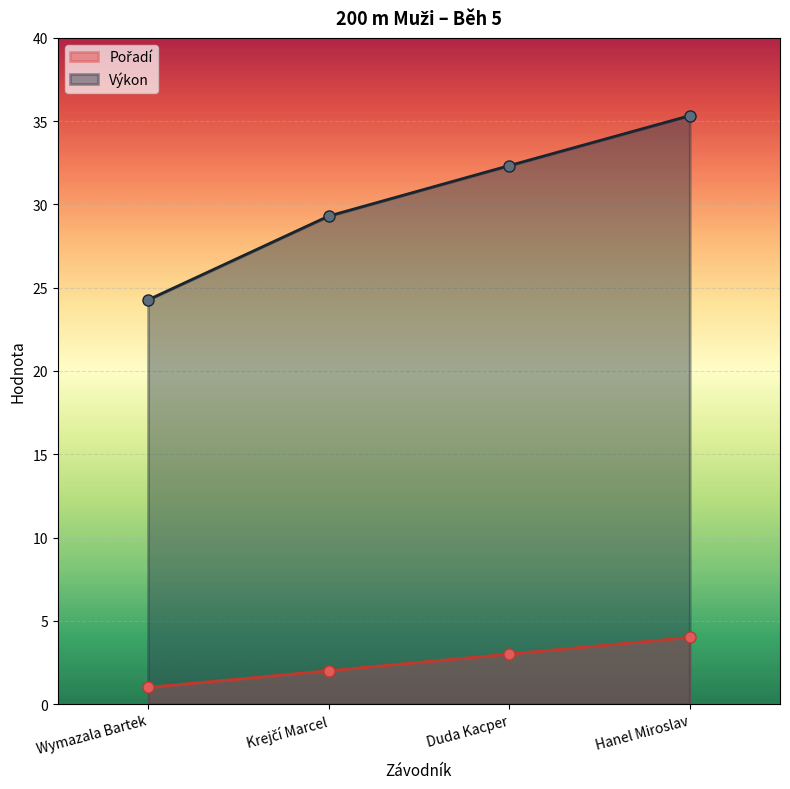

At which category is the sum across all series the highest?

Hanel Miroslav